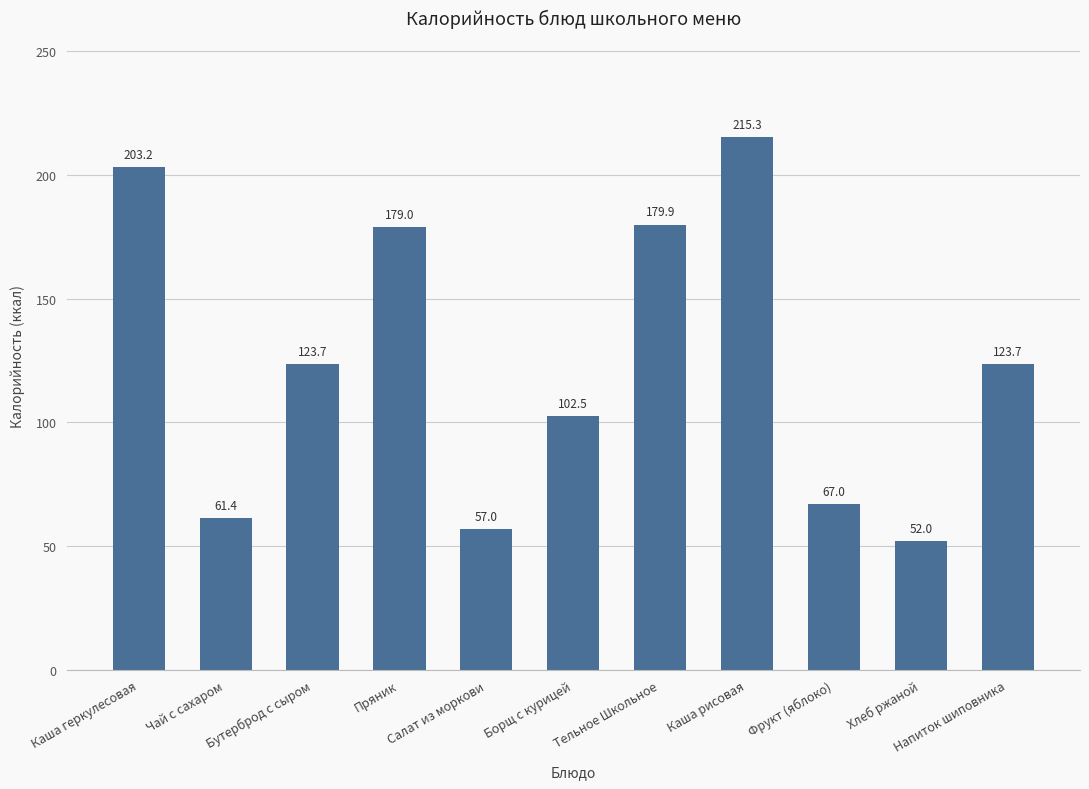

What is the sum of all values?

1364.7